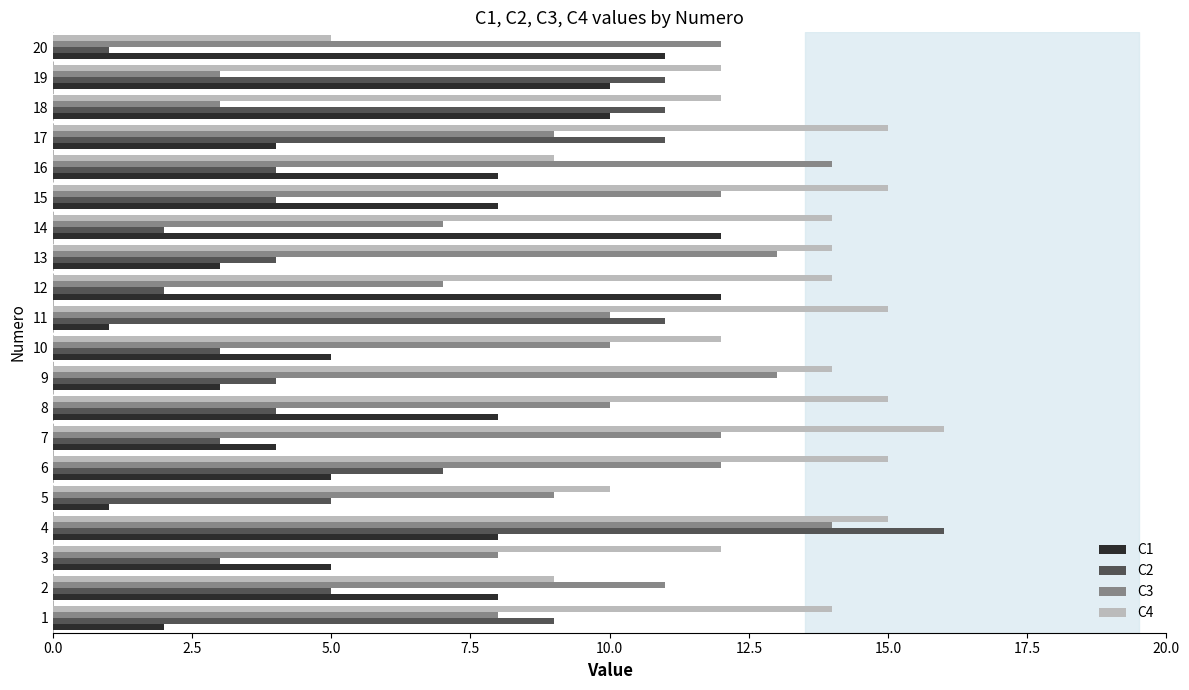

What is the difference between the highest and lowest values at 18?

9